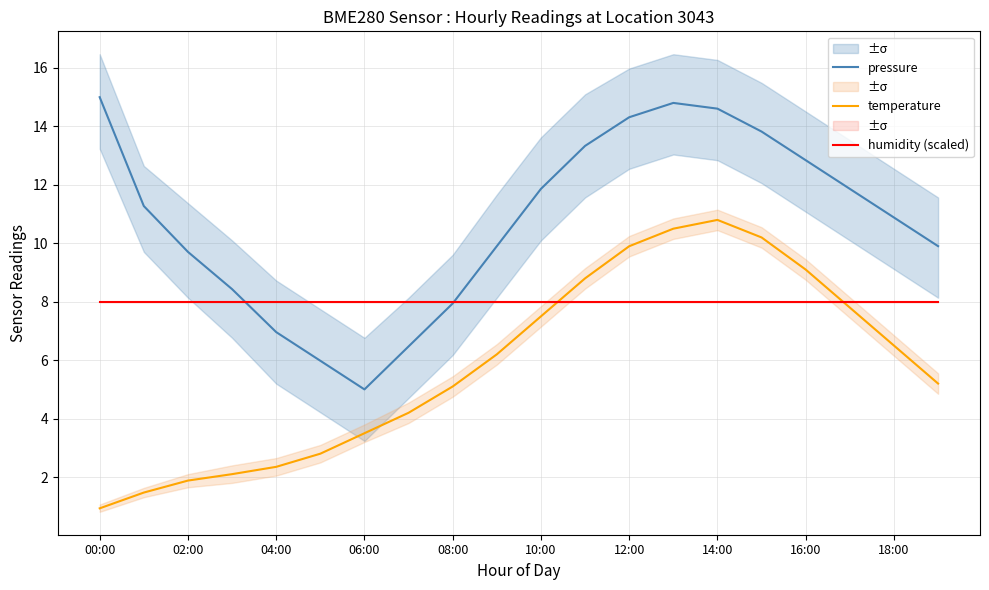

The humidity (scaled) series shows 8.0 at 12:00. True or false?

True